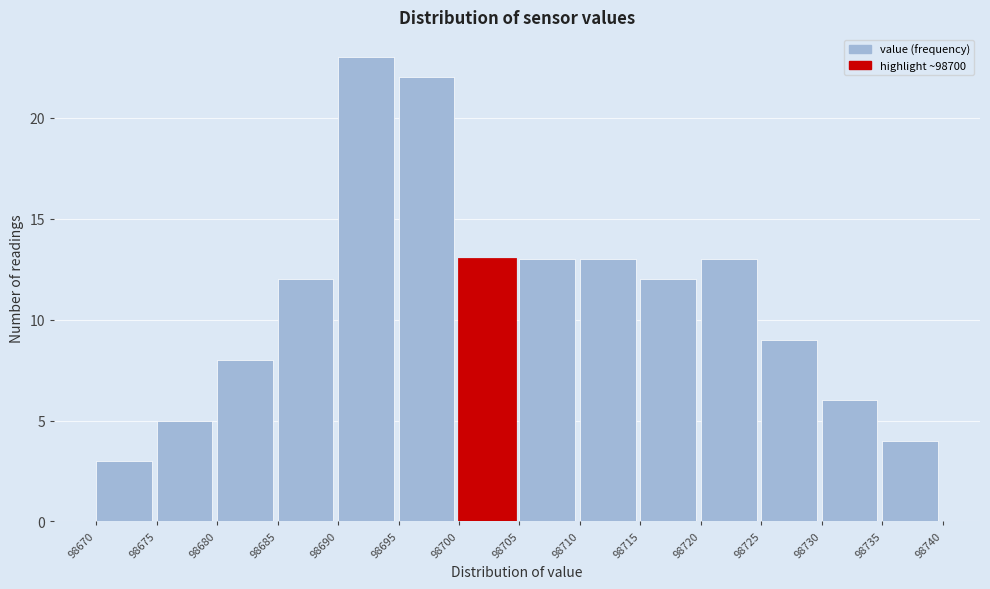

Which range on the x-axis has the tallest bar?

98690 to 98695